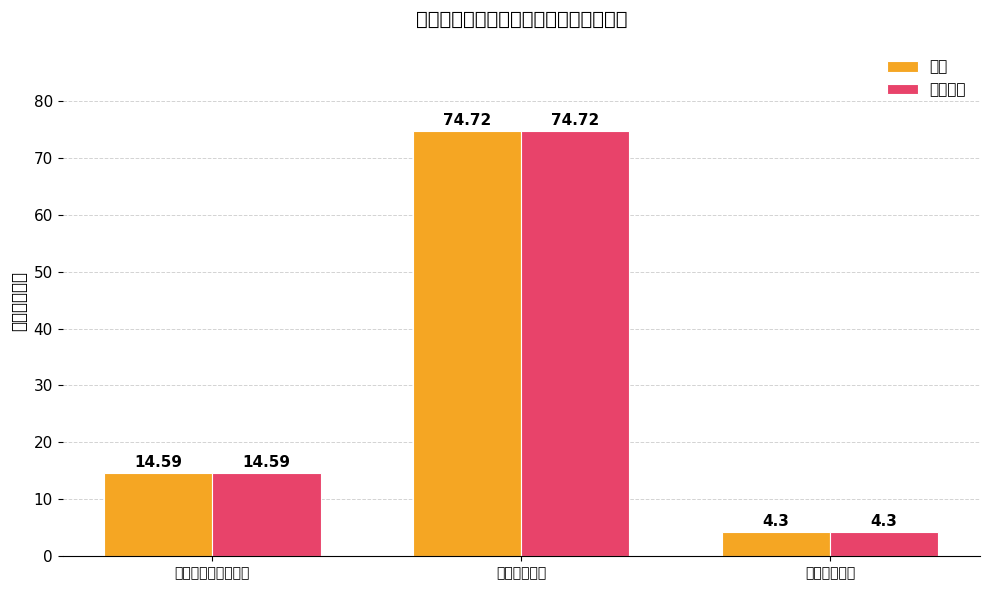

The 基本支出 series shows 4.3 at 住房保障支出. True or false?

True